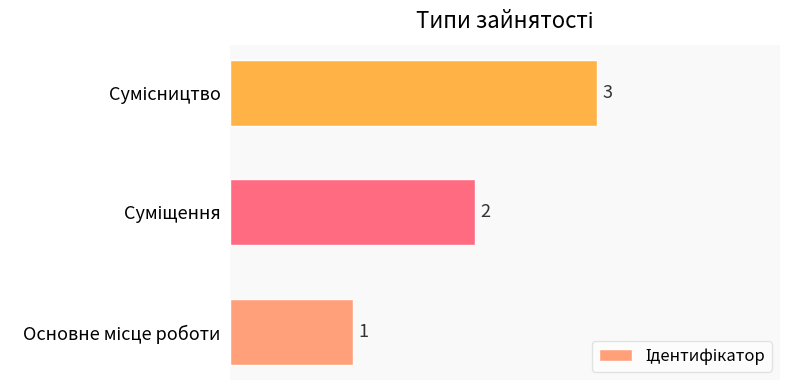

How many bars are there in total?

3